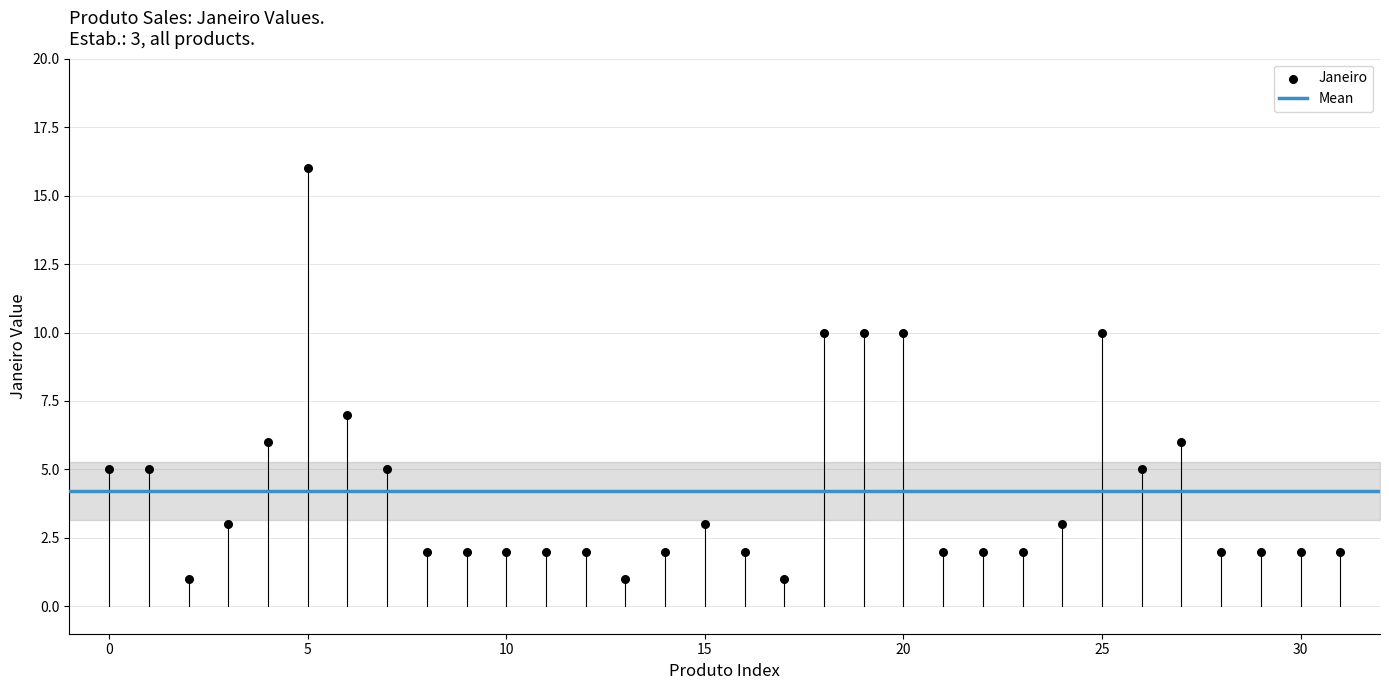

What is the range of Y values (max minus min)?

15